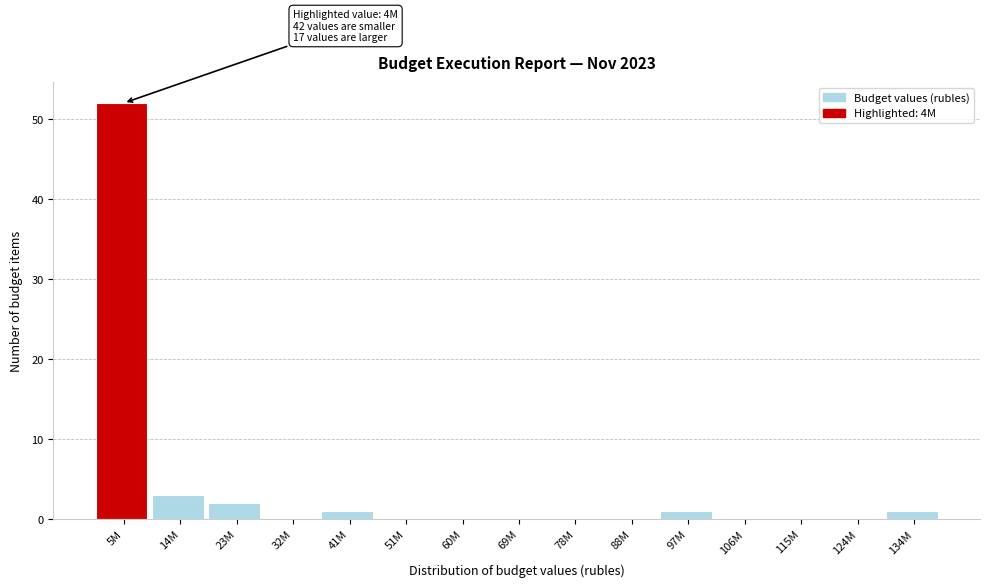

Reading left to right, transcribe all the data shown in this chart.

5M=52	14M=3	23M=2	32M=0	41M=1	51M=0	60M=0	69M=0	78M=0	88M=0	97M=1	106M=0	115M=0	124M=0	134M=1